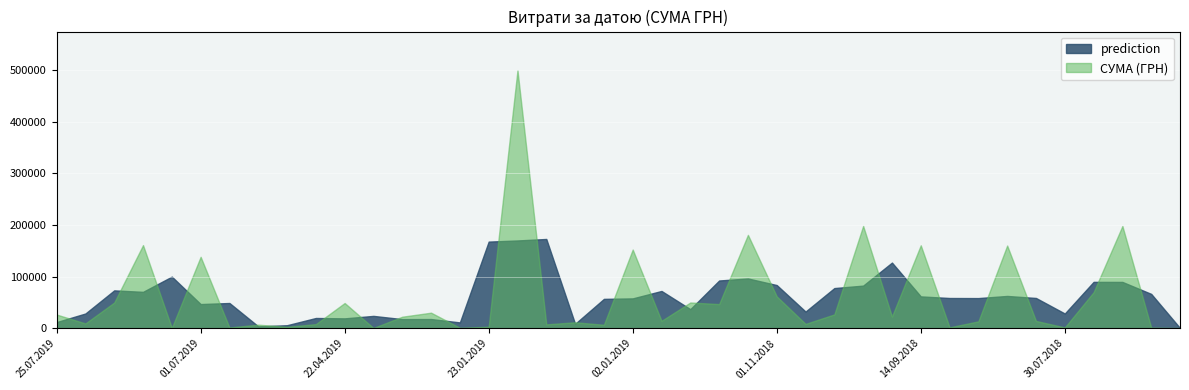

How many lines are shown in the chart?

2